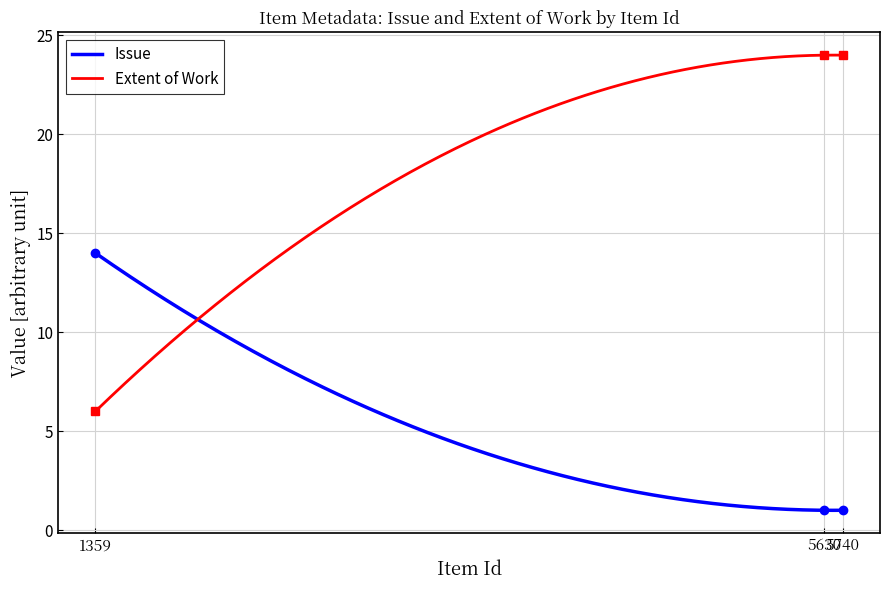

Which series has the widest spread of values?

Extent of Work